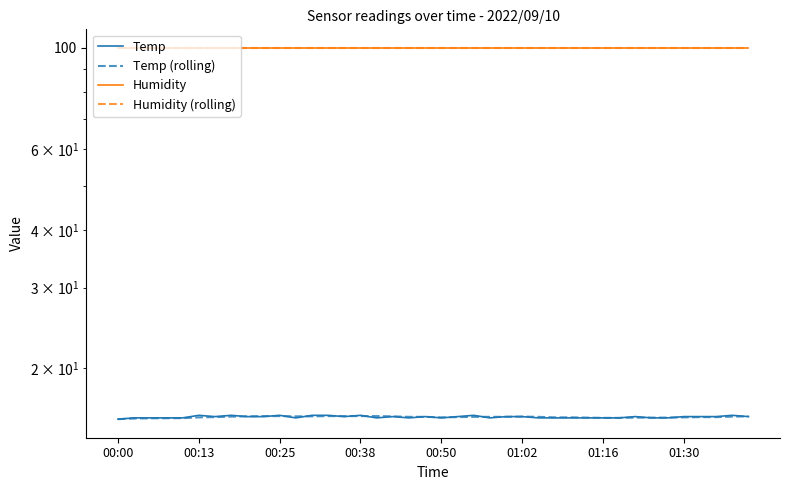

Which series has the largest total across all categories?

Humidity